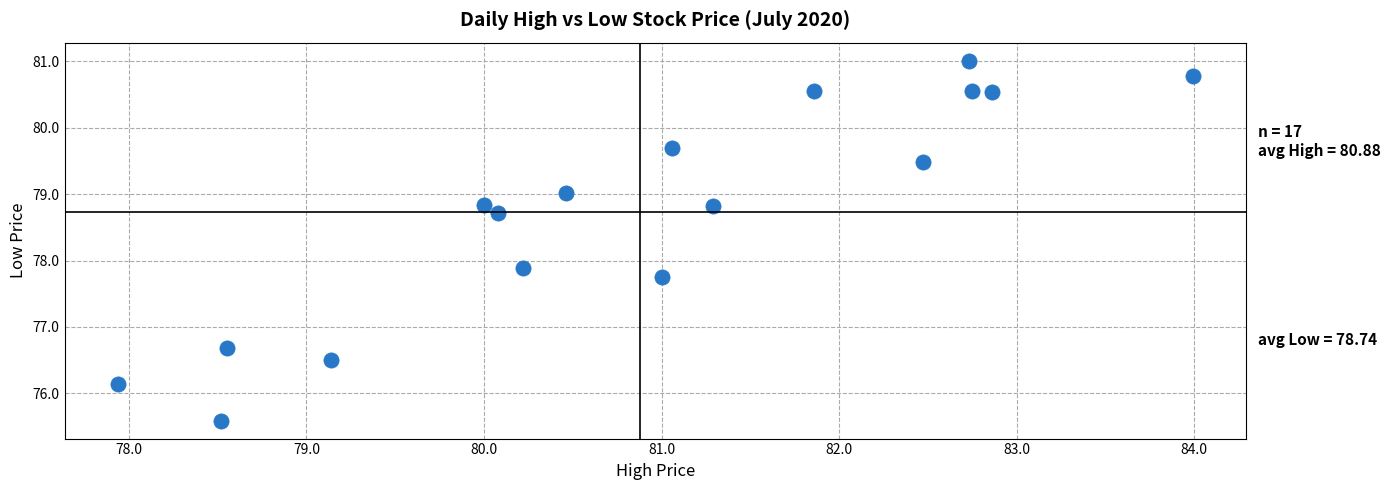

What is the range of Y values (max minus min)?

5.4